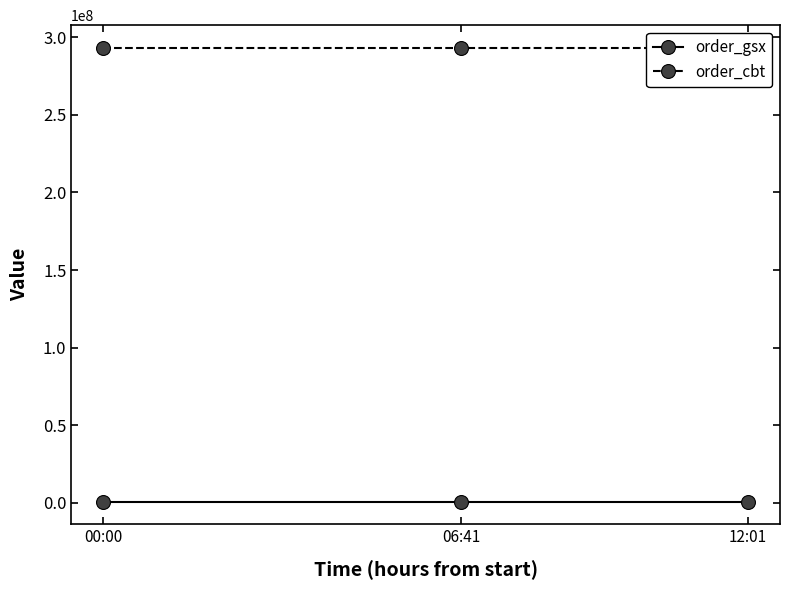

Reading left to right, transcribe all the data shown in this chart.

order_gsx: 574346	574346	574346
order_cbt: 293261432	293261432	293261432